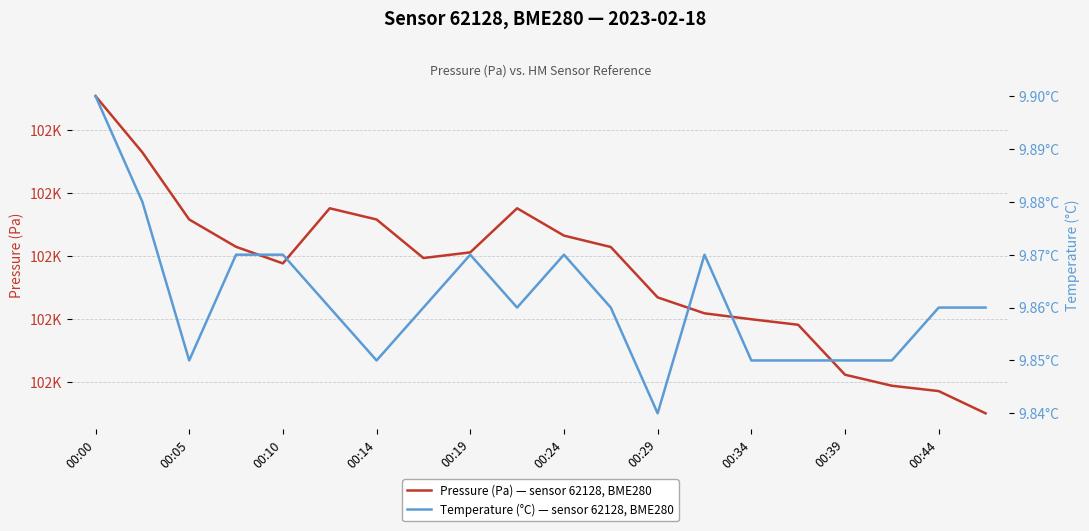

True or false: Temperature (°C) — sensor 62128, BME280 and Pressure (Pa) — sensor 62128, BME280 intersect in this chart.

False